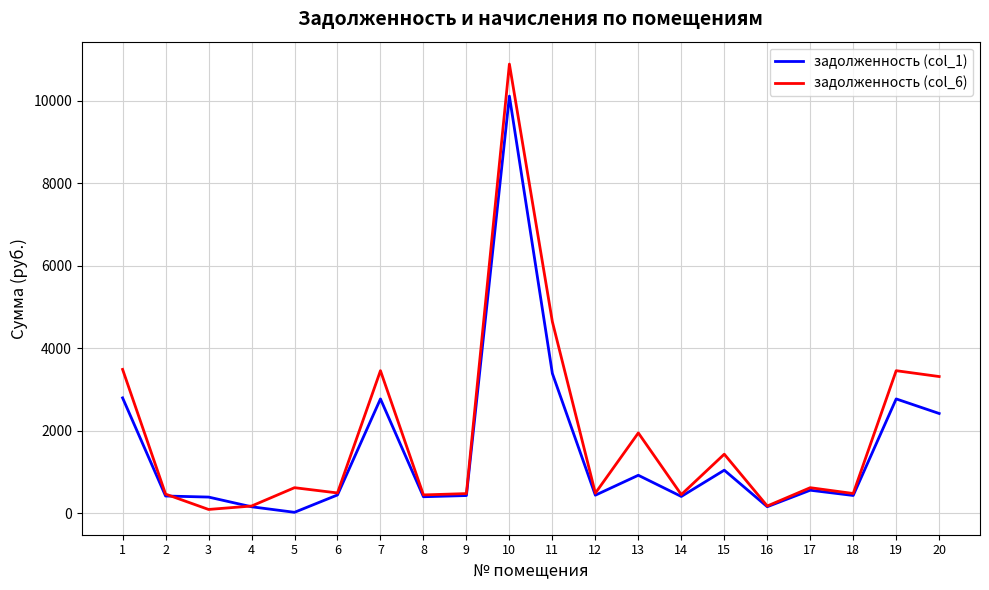

List the series in order of their peak value, highest first.

задолженность (col_6), задолженность (col_1)